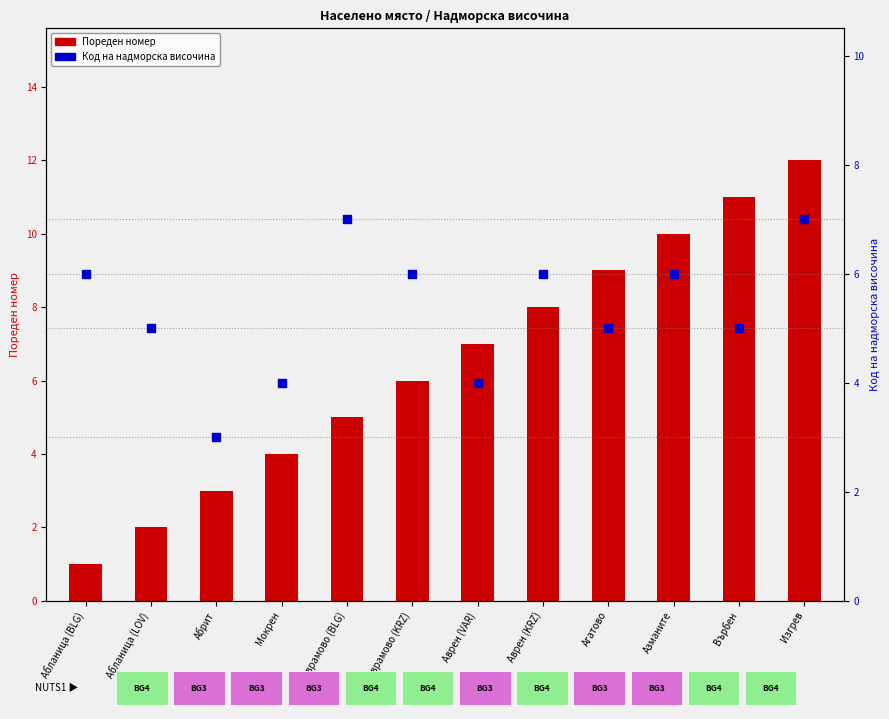

Which series has the largest total across all categories?

Пореден номер